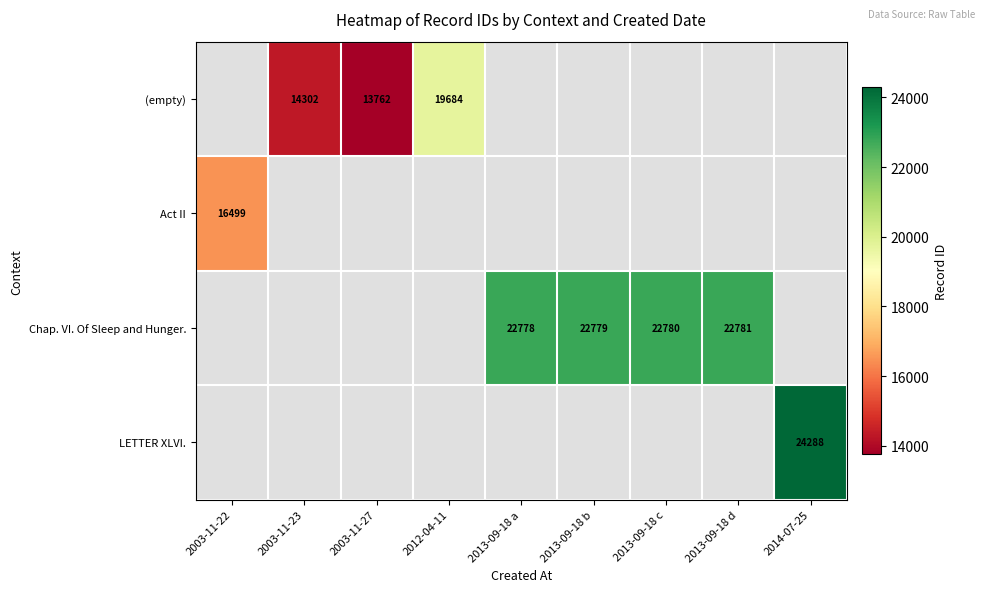

The value of Chap. VI. Of Sleep and Hunger. at 2013-09-18 d is 22781. True or false?

True